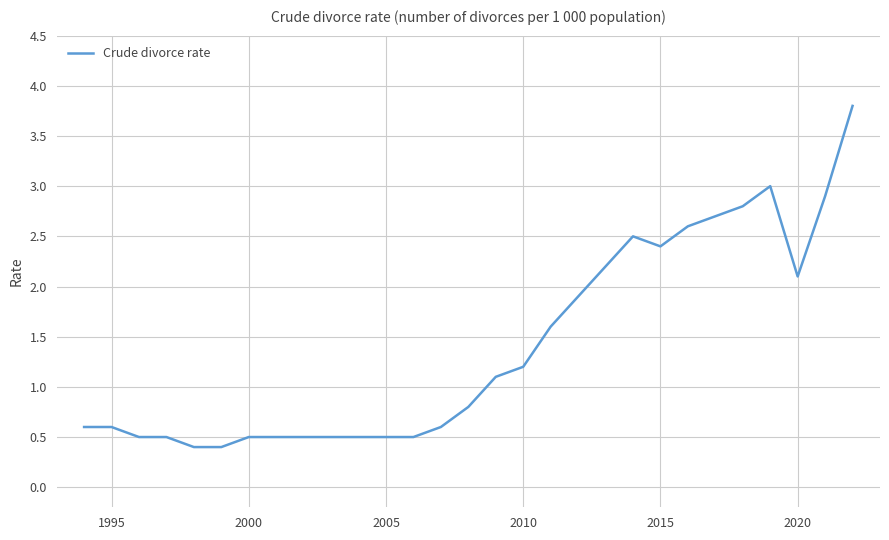

What is the minimum value shown in the chart?

0.4